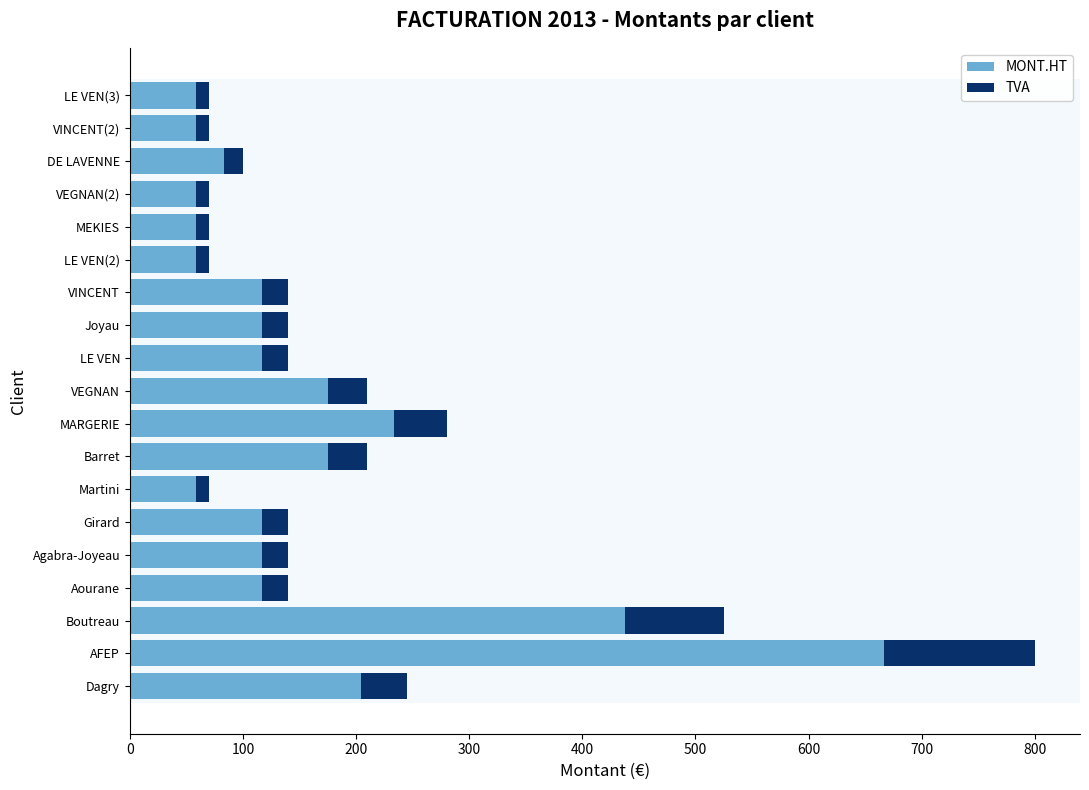

What are all the series names shown in the legend?

MONT.HT, TVA